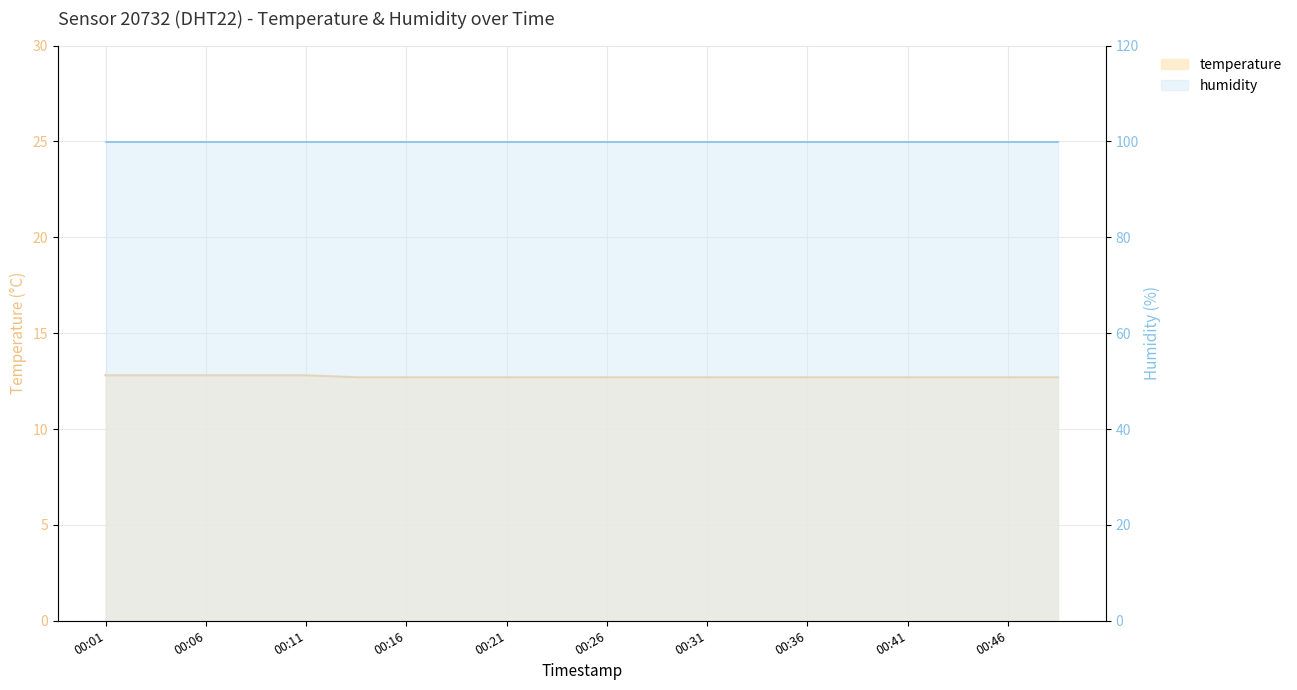

Where is the data nearest to the value 12?

00:14